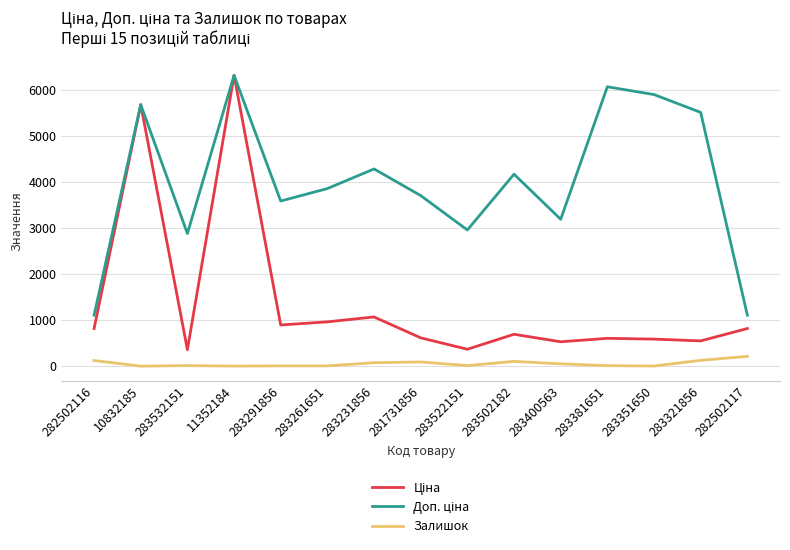

True or false: Залишок has a value of 15.0 at 283522151.

True